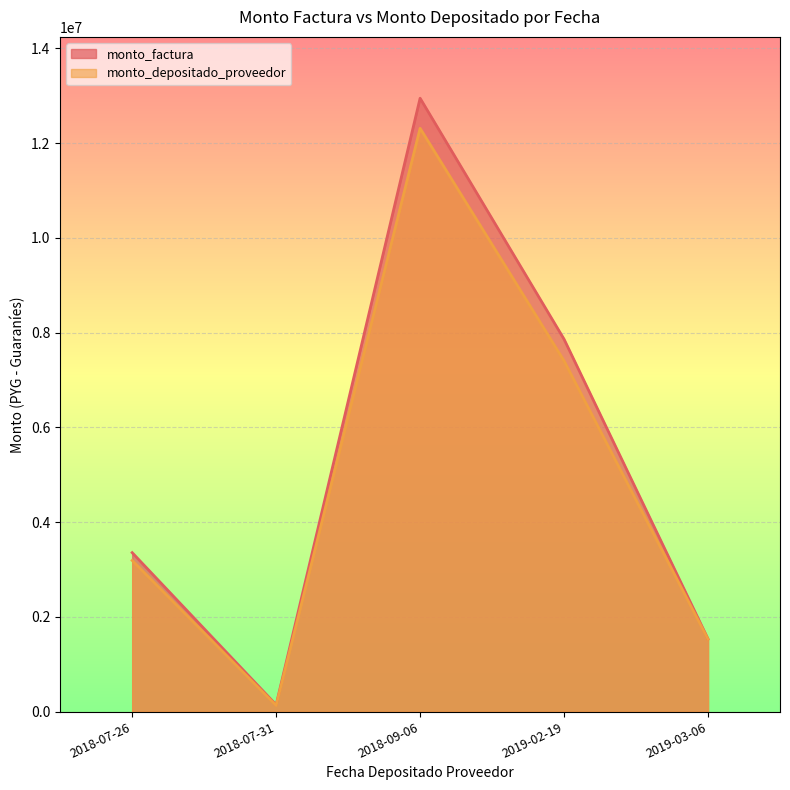

Is the value of monto_depositado_proveedor at 2019-03-06 greater than the value of monto_factura at 2018-09-06?

No